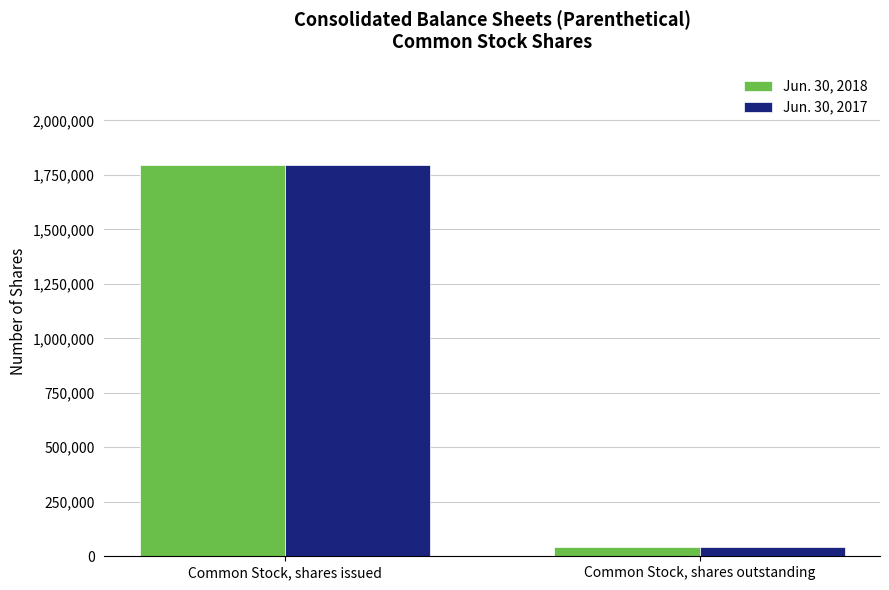

What is the sum of all Jun. 30, 2017 values?

1836006